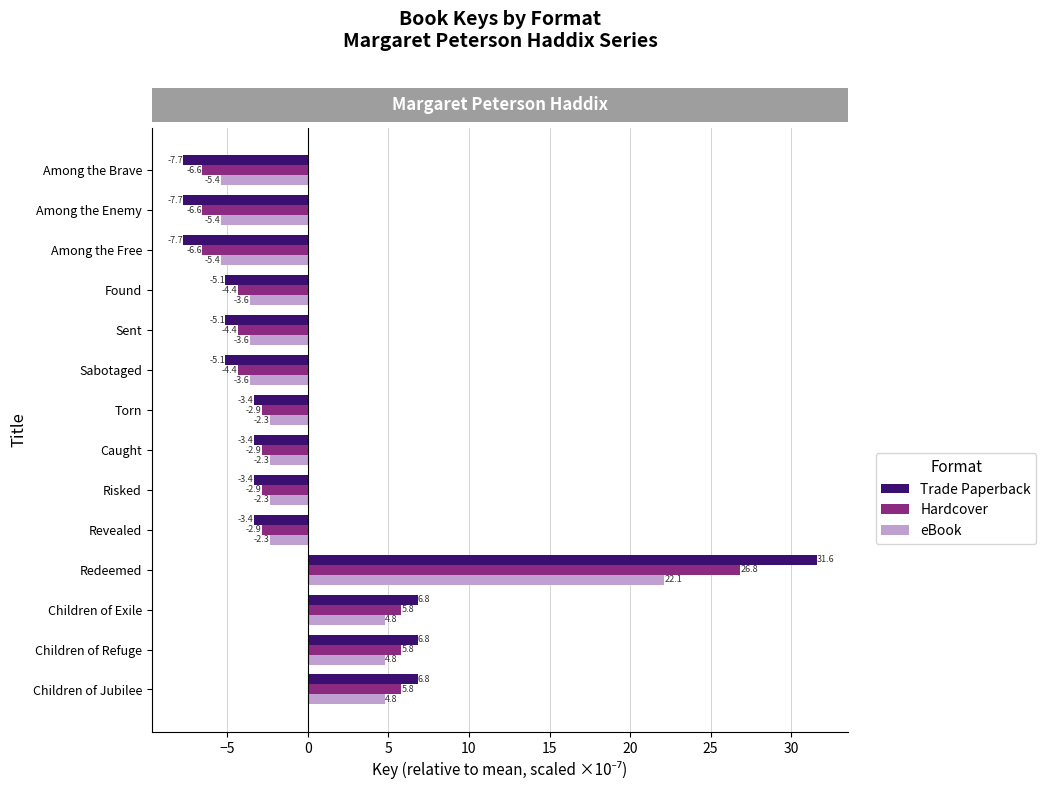

What value does the eBook series have at Among the Brave?

-5.4